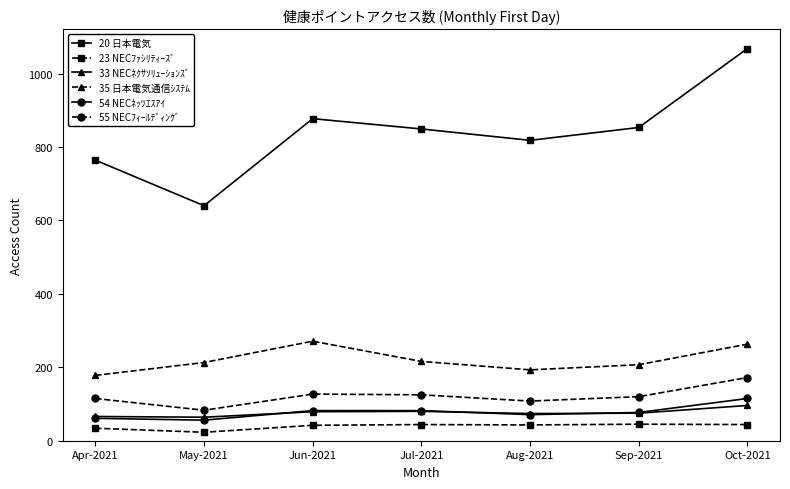

Which series has the largest total across all categories?

20 日本電気